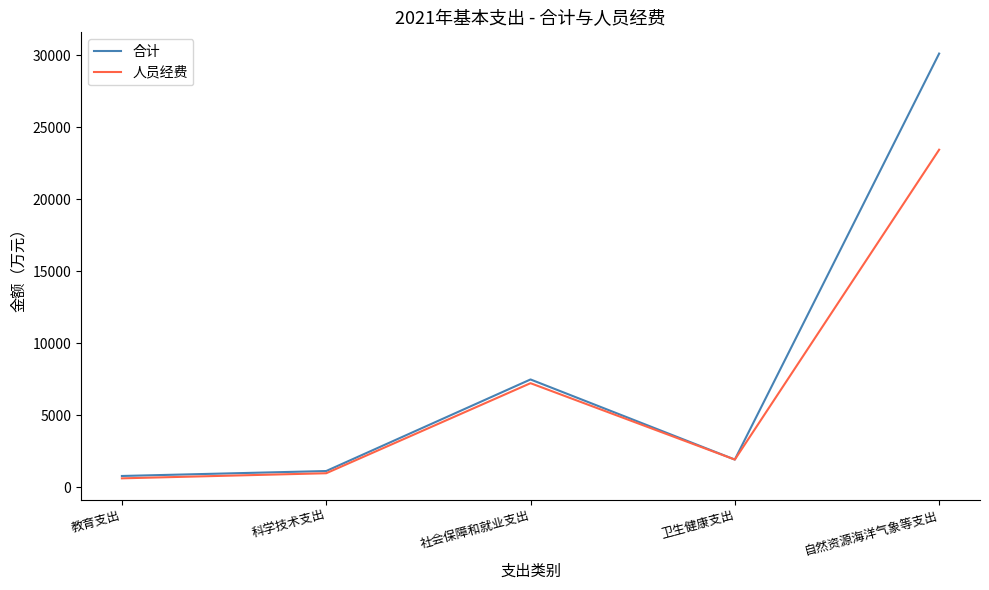

Is it true that 合计 equals 1111.1 at 科学技术支出?

True